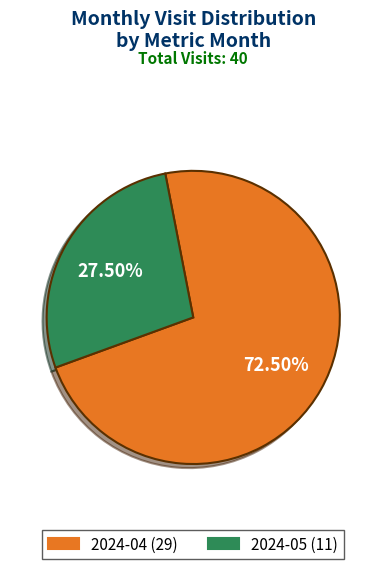

What is the majority slice?

2024-04